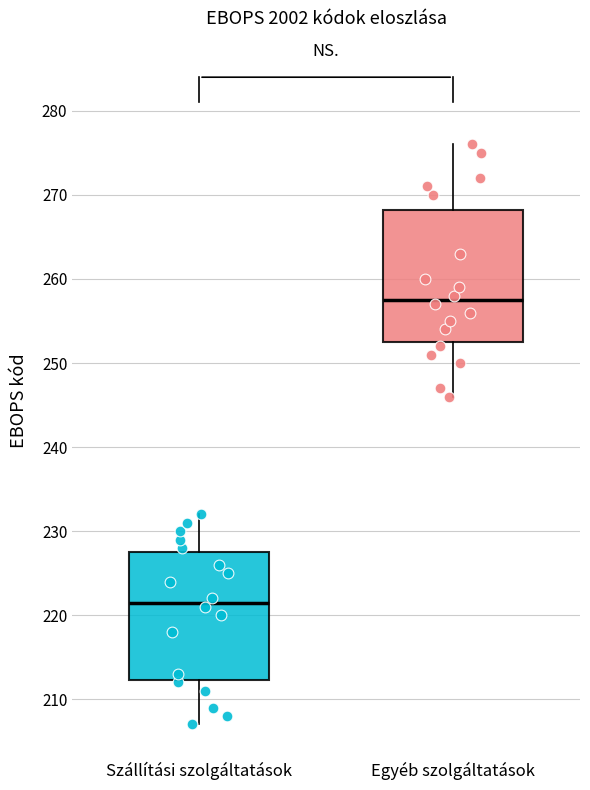

Which box's median line is the lowest?

Szállítási szolgáltatások